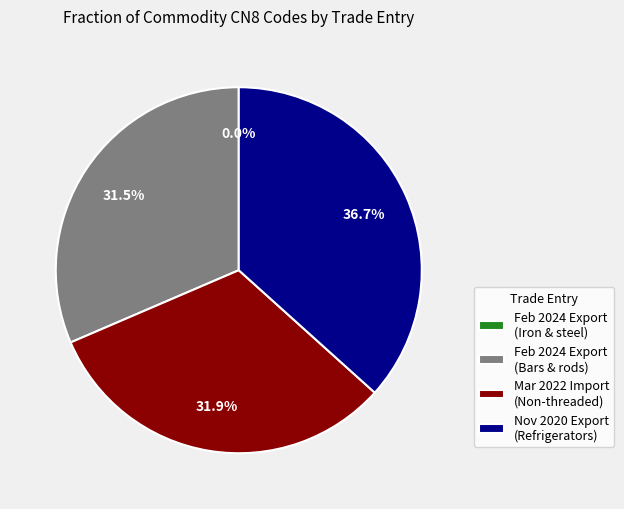

Combined, do Nov 2020 Export (Refrigerators) and Feb 2024 Export (Bars & rods) account for over 50%?

Yes